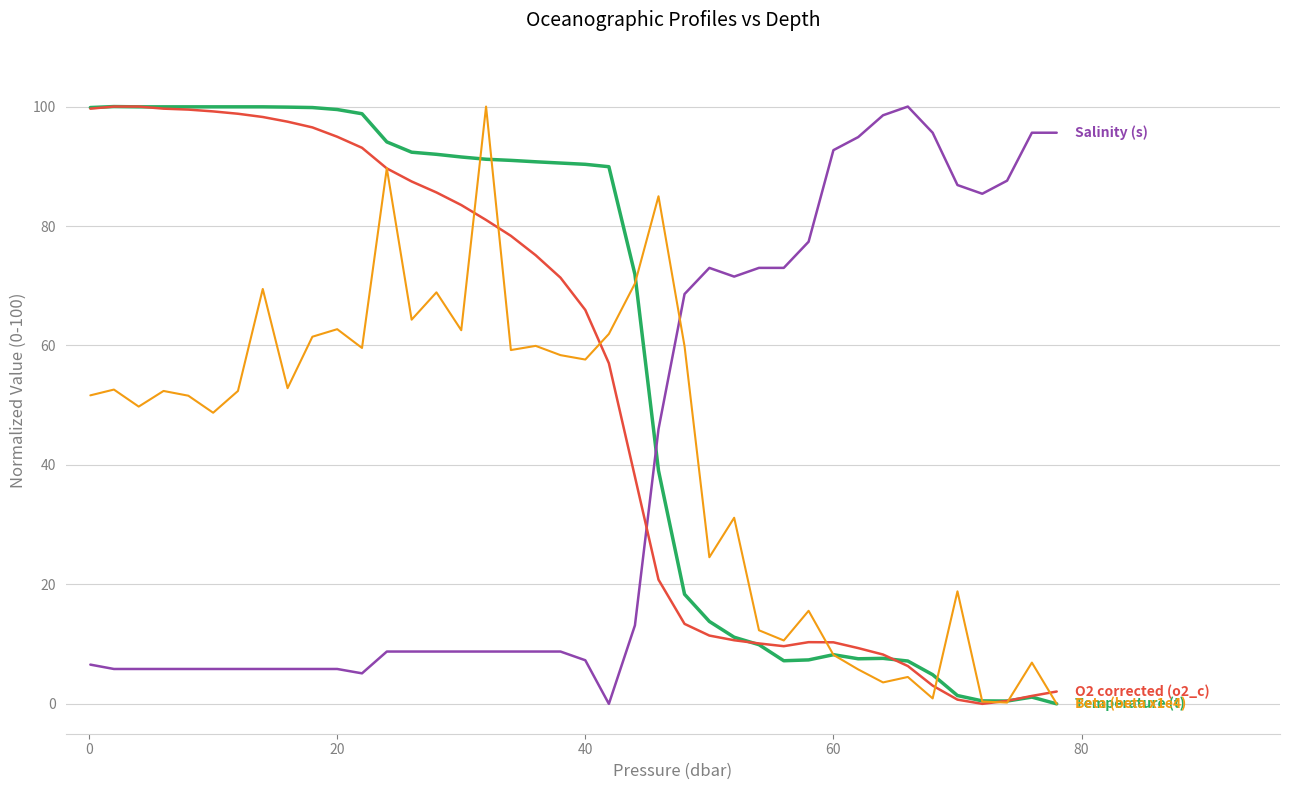

How many lines are shown in the chart?

4